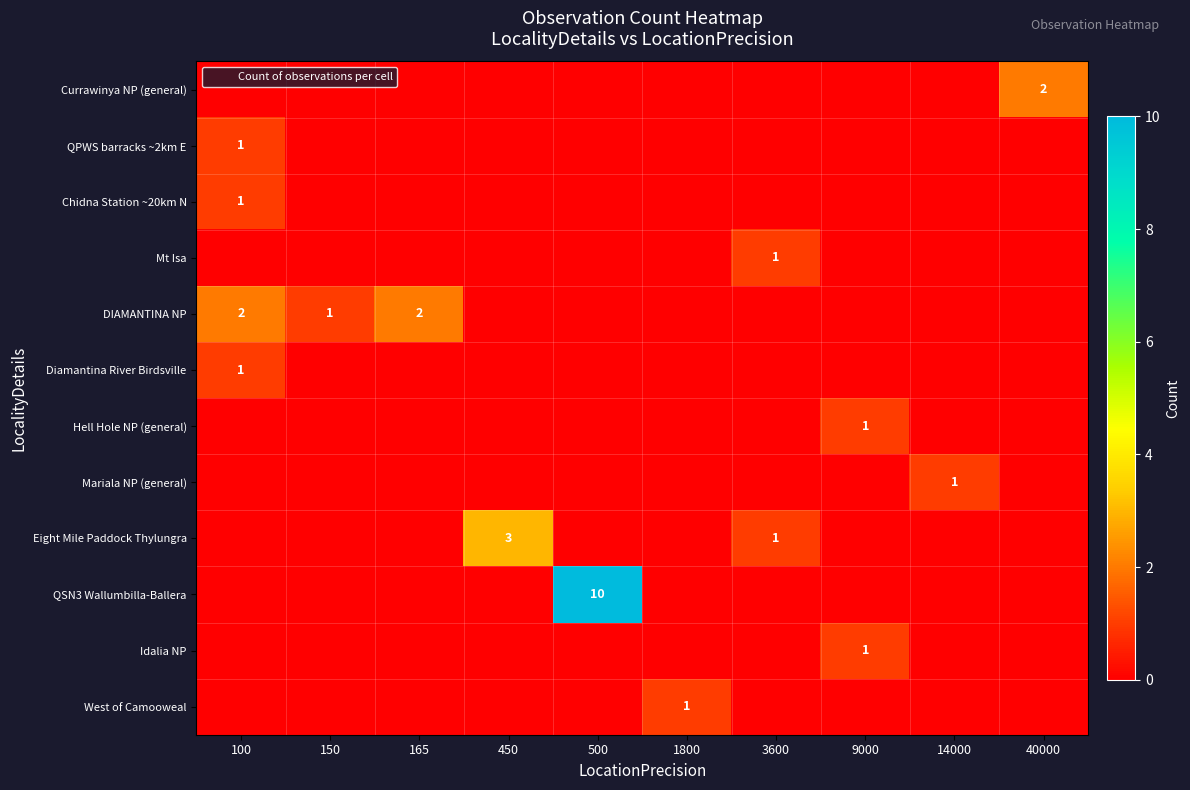

Between 165 and 450, which is larger?

165